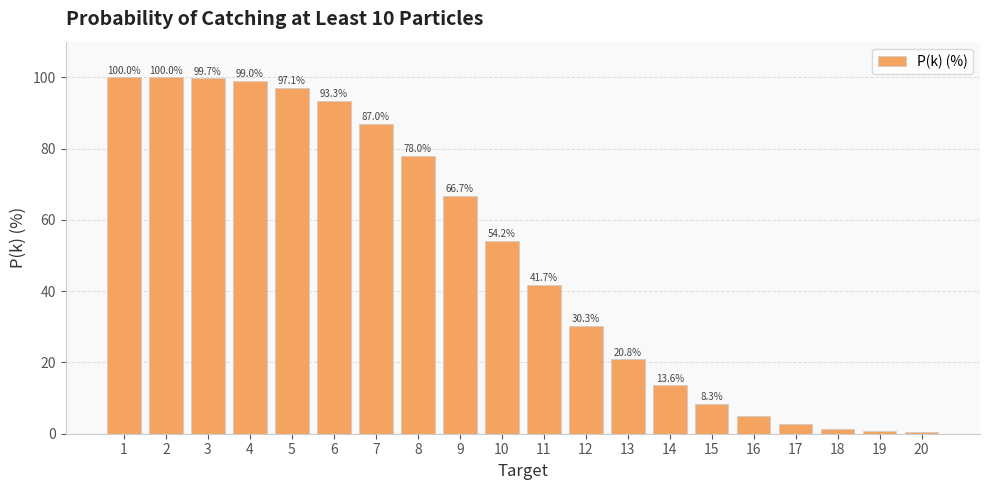

At which label is the value closest to 50?

10